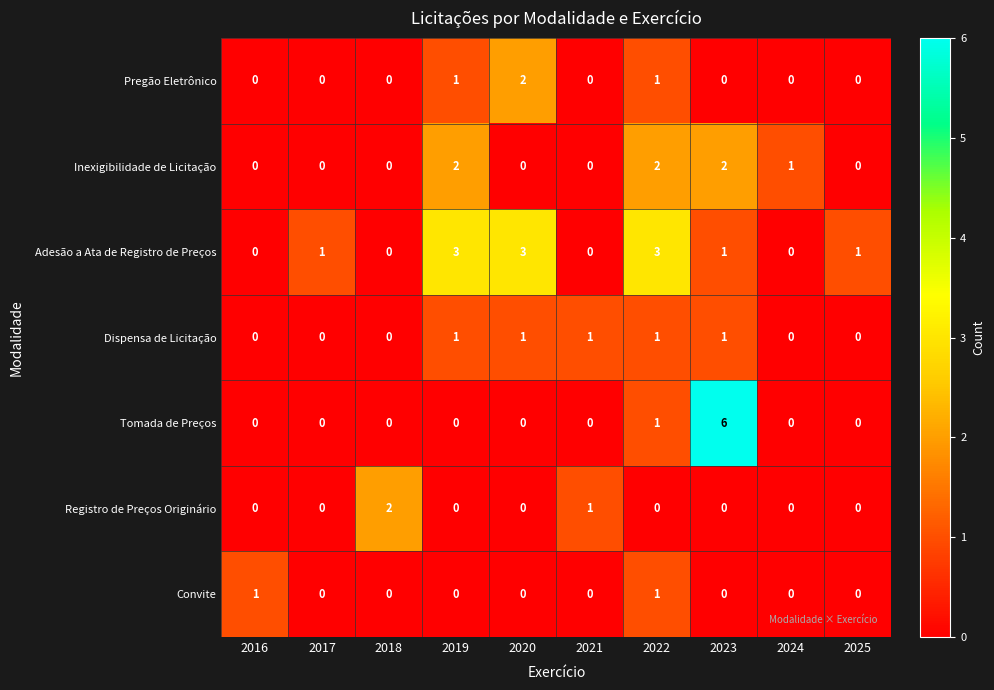

Which label corresponds to the largest value in the chart?

2023